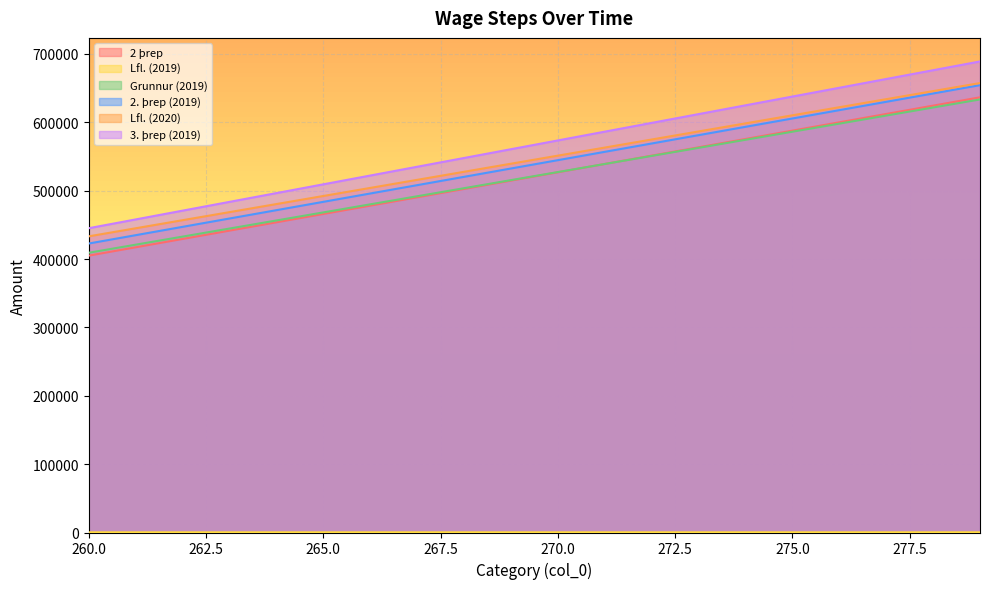

True or false: Lfl. (2020) and Grunnur (2019) cross at least once.

False